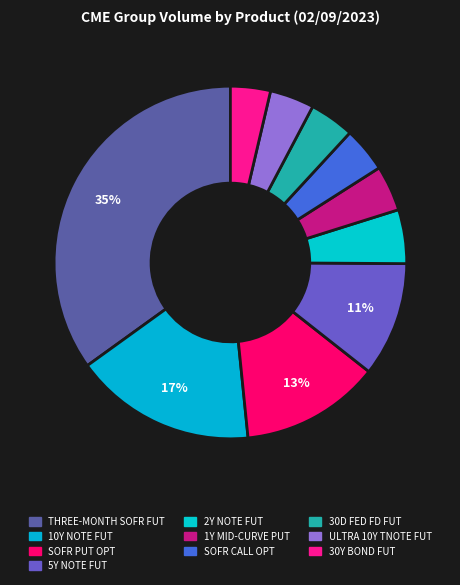

How many segments does this pie chart have?

10